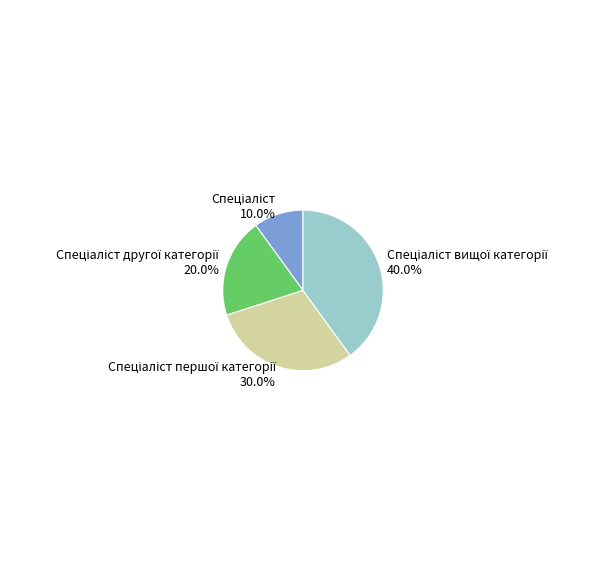

Is there any slice that represents more than half of the pie?

No